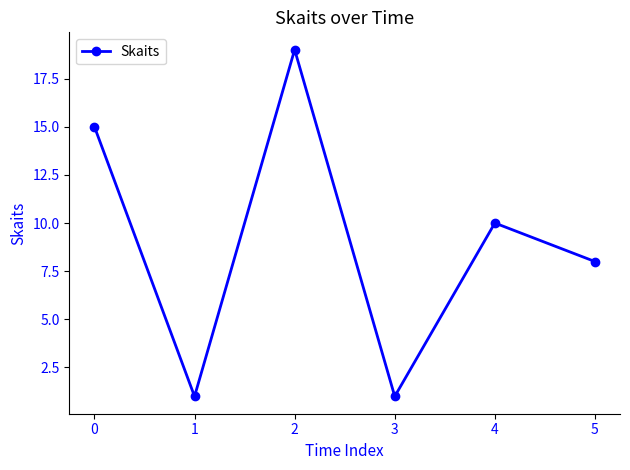

What is the change in value from 0 to 5?

-7